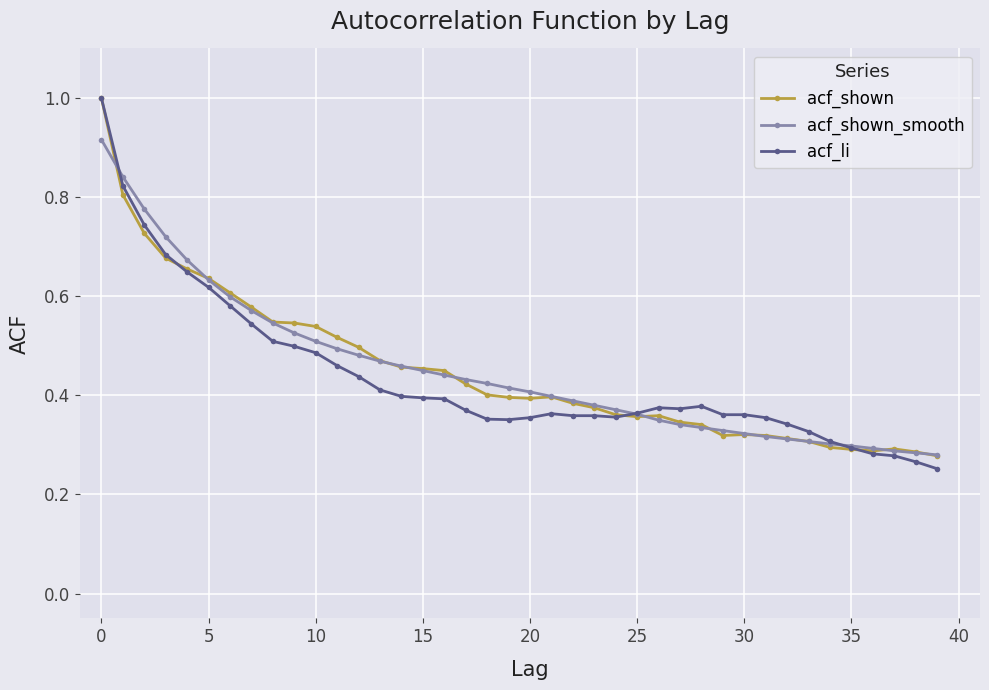

At how many categories does at least one series exceed 0?

40